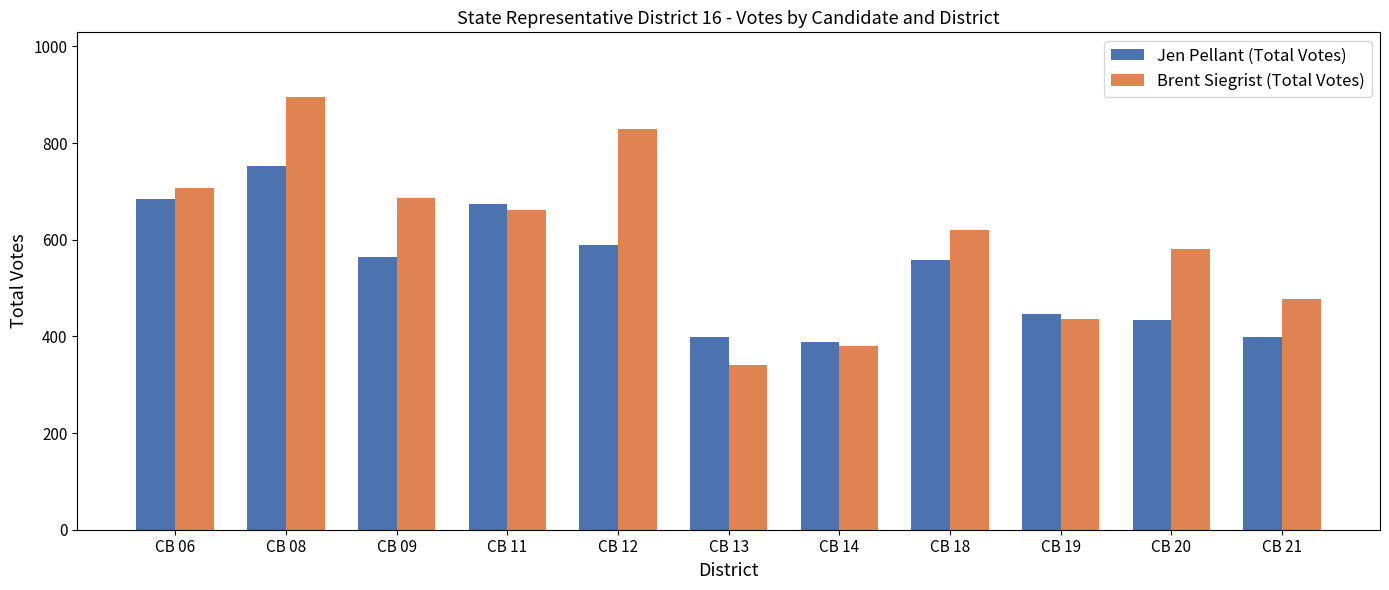

What is the difference between the Jen Pellant (Total Votes) values at CB 18 and CB 08?

193